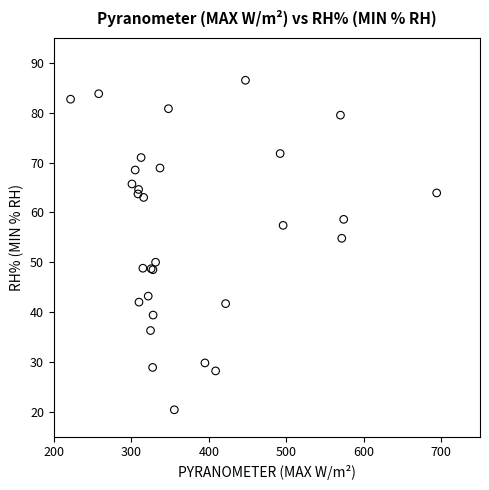

What Y value in the scatter plot is closest to 53?

54.8